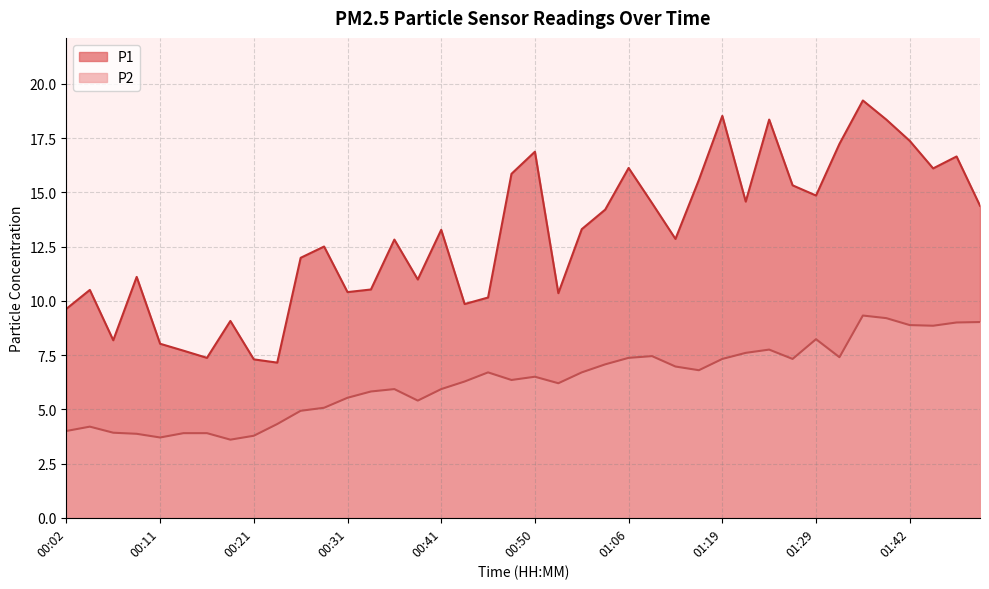

At which category does P1 reach its first local valley?

00:07